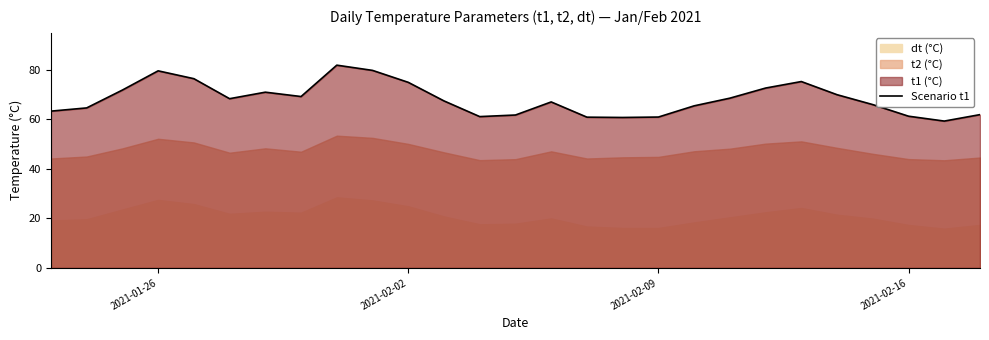

What is the minimum value for Scenario t1?

59.3